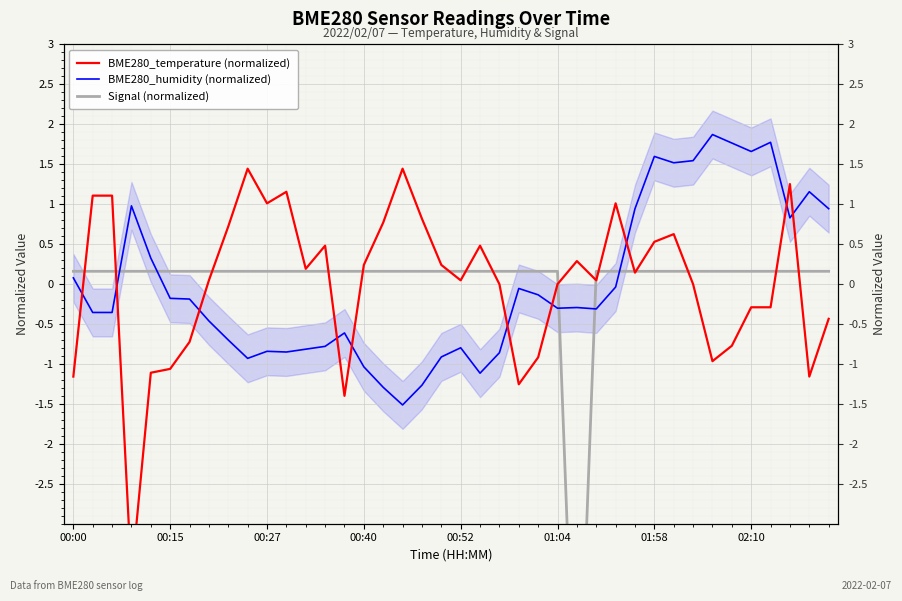

Which series has the largest range (max minus min)?

Signal (normalized)